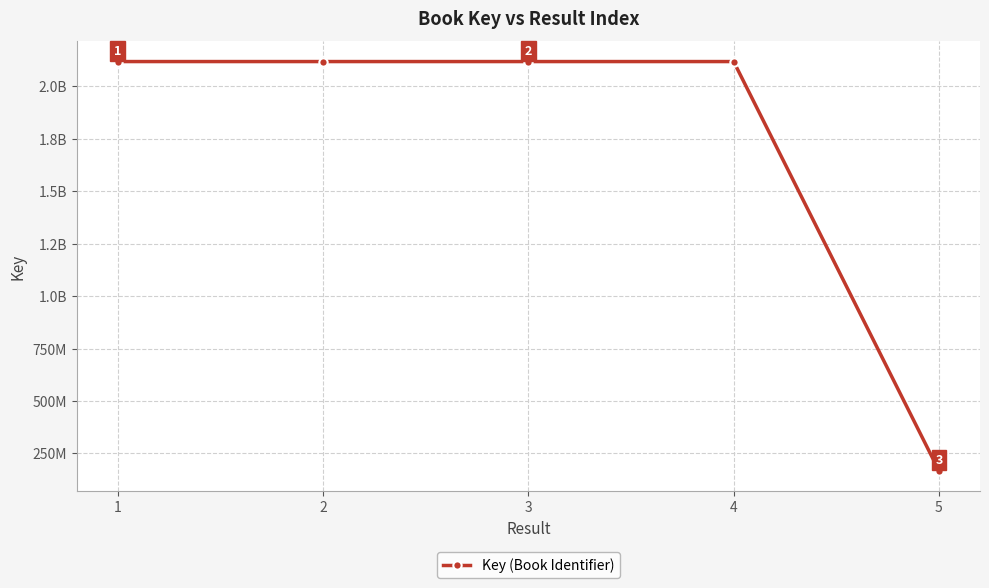

Is this an area chart (filled region under the line)?

No